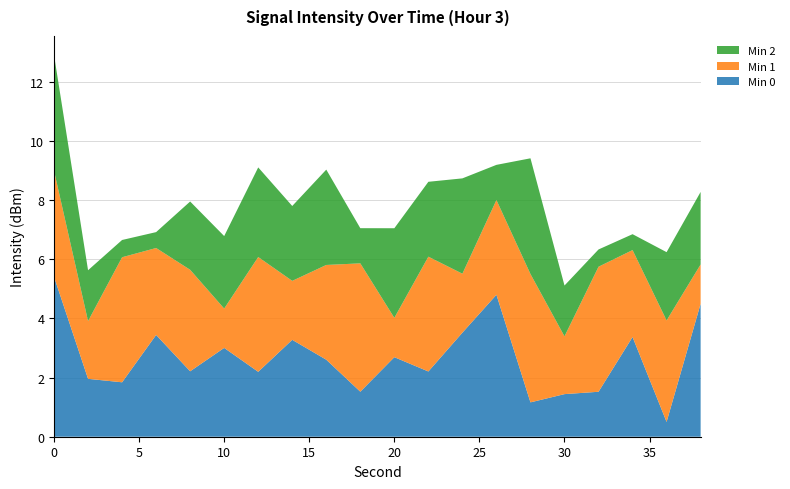

What is the lowest value of the Min 0 series?

0.5